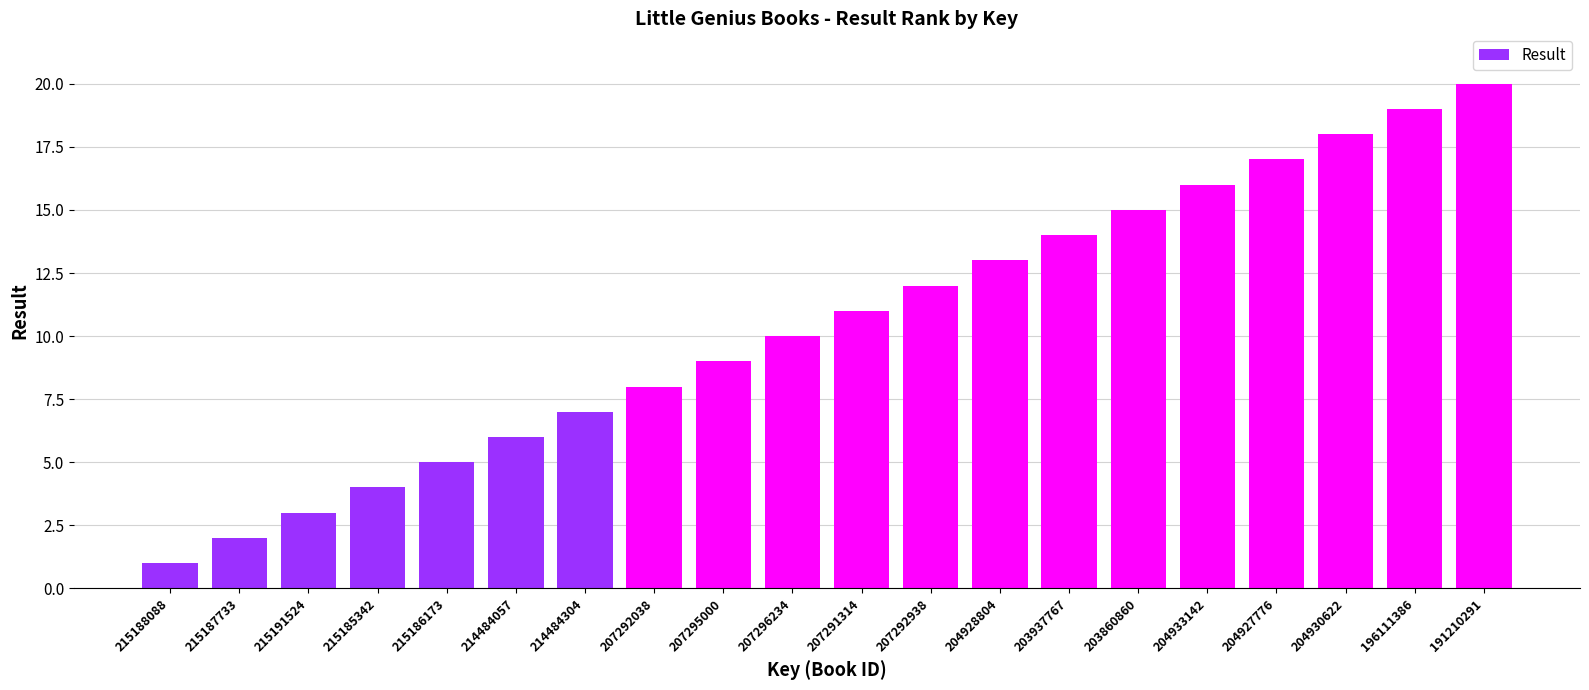

What is the sum of all values?

210